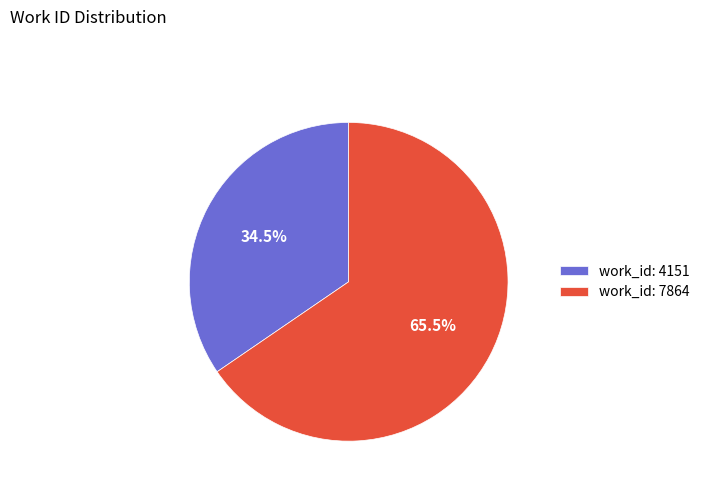

Which slice represents more than half of the pie?

work_id: 7864